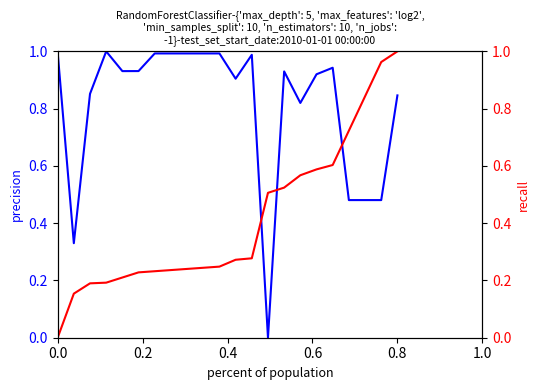

Reading right to left, list all the values displayed in this chart.

precision: 0.8	0.5	0.5	0.5	0.9	0.9	0.8	0.9	0.0	1.0	0.9	1.0	1.0	1.0	1.0	1.0	0.9	0.9	1.0	0.9	0.3	1.0
recall: 1.0	1.0	0.8	0.7	0.6	0.6	0.6	0.5	0.5	0.3	0.3	0.2	0.2	0.2	0.2	0.2	0.2	0.2	0.2	0.2	0.2	0.0